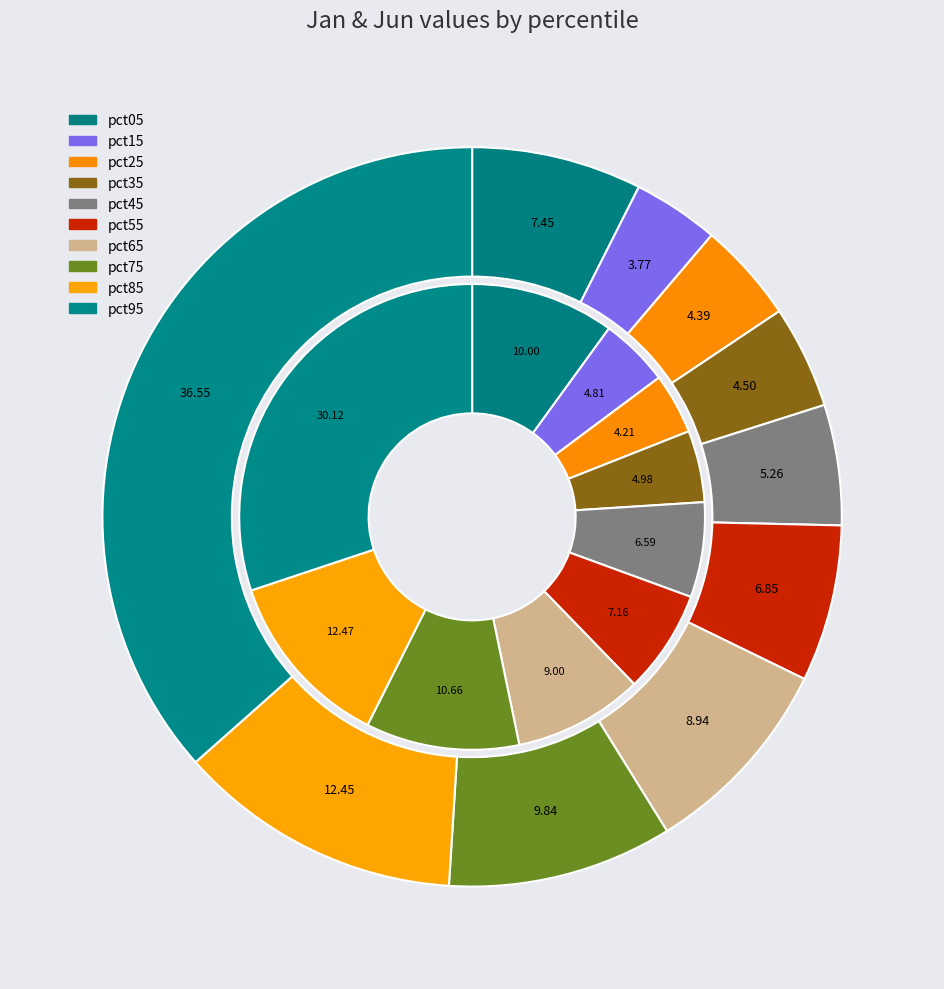

Rank the series by their average value, from lowest to highest.

values_jun, values_jan